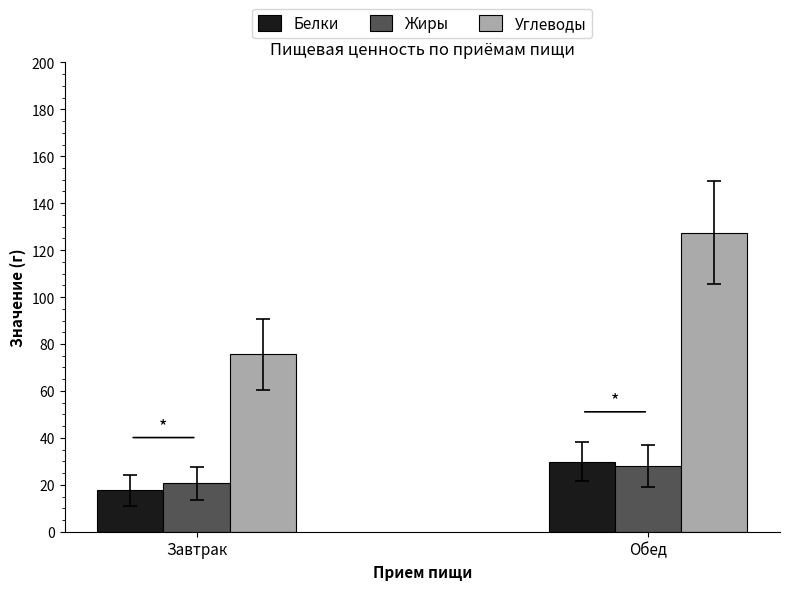

Is it true that Белки equals 25.4 at Завтрак?

False